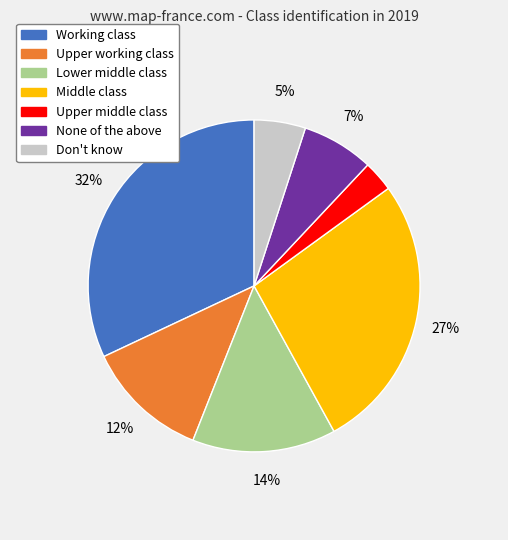

Is it true that Middle class is 21% of the pie?

False